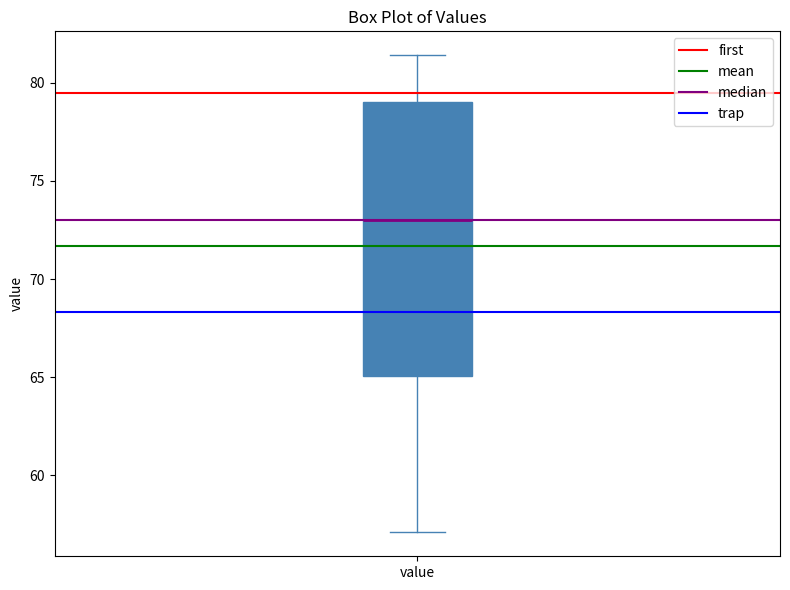

Transcribe this box plot: give where the median line is, the range the box spans, and where the two whiskers end, as read against the y-axis. The values are not printed on the chart, so give them approximately, as read against the axis.

median 73.0, box 65.0 to 79.0, whiskers 57.0 to 81.5